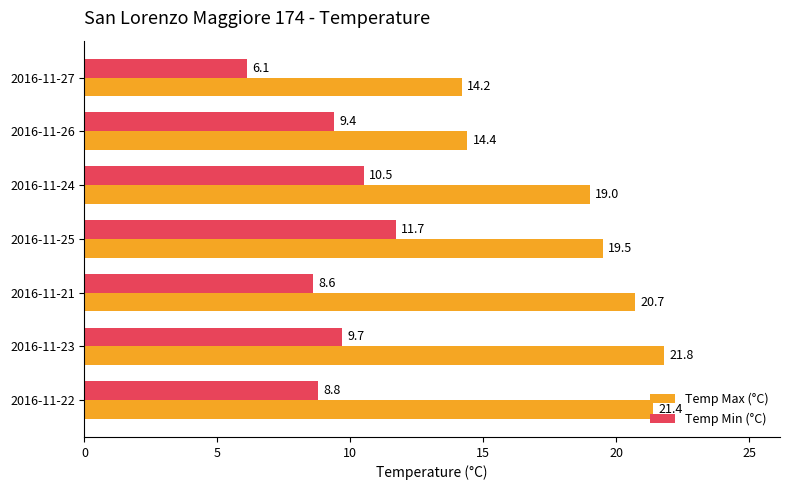

List the series in order of their overall mean, highest first.

Temp Max (°C), Temp Min (°C)